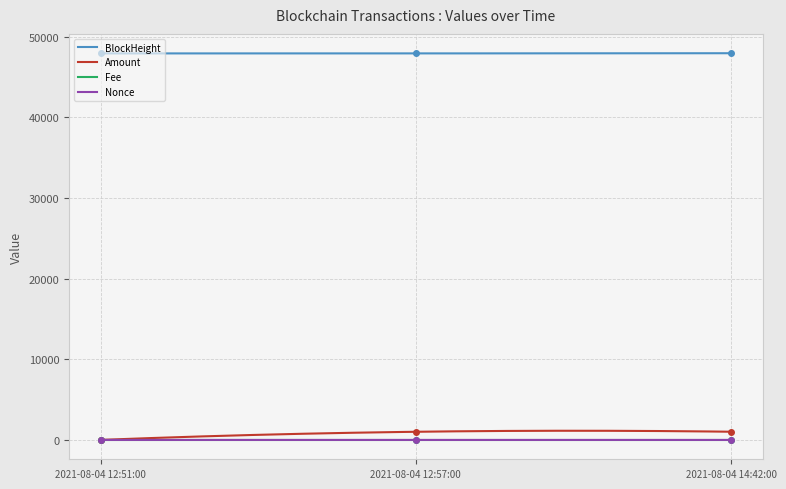

Where is Amount nearest to the value 0?

2021-08-04 14:42:00